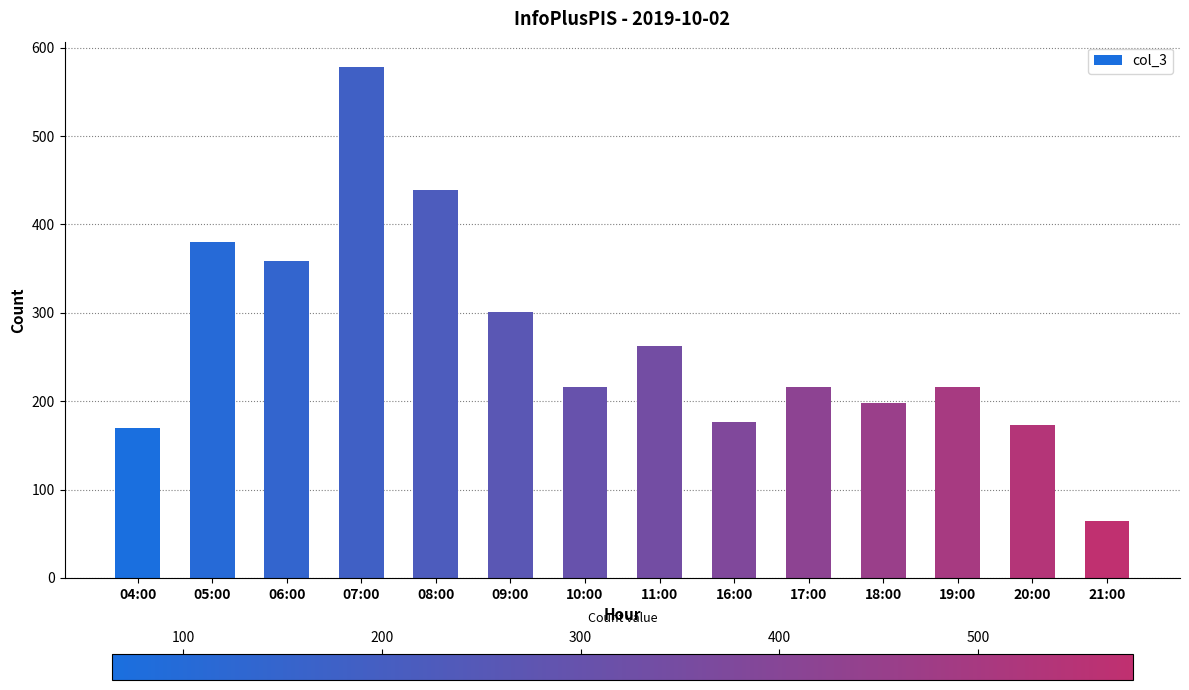

Reading left to right, what are all the values shown in this chart?

04:00=170	05:00=380	06:00=359	07:00=578	08:00=439	09:00=301	10:00=216	11:00=262	16:00=176	17:00=216	18:00=198	19:00=216	20:00=173	21:00=64